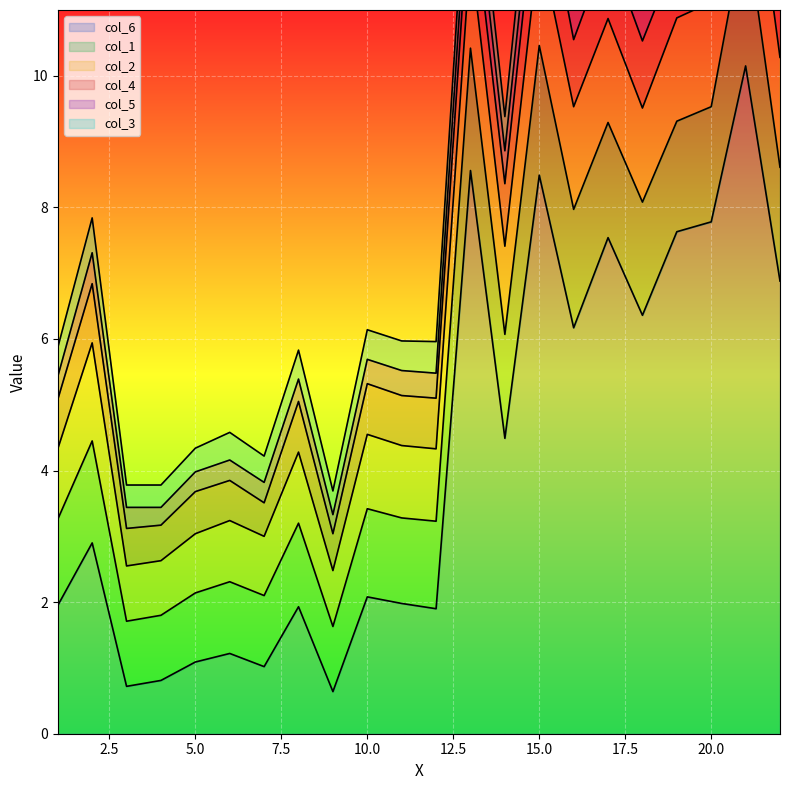

Between 14 and 19, which is larger?

19